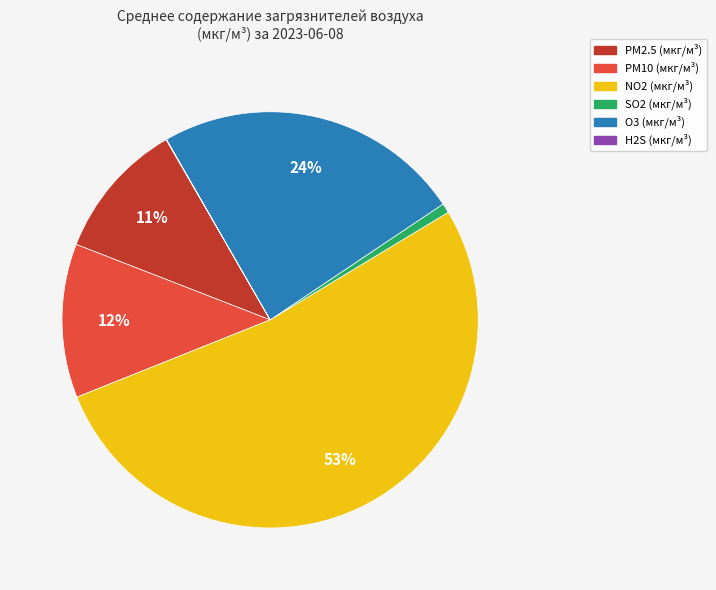

The PM2.5 (мкг/м³) slice represents 21% of the pie. True or false?

False